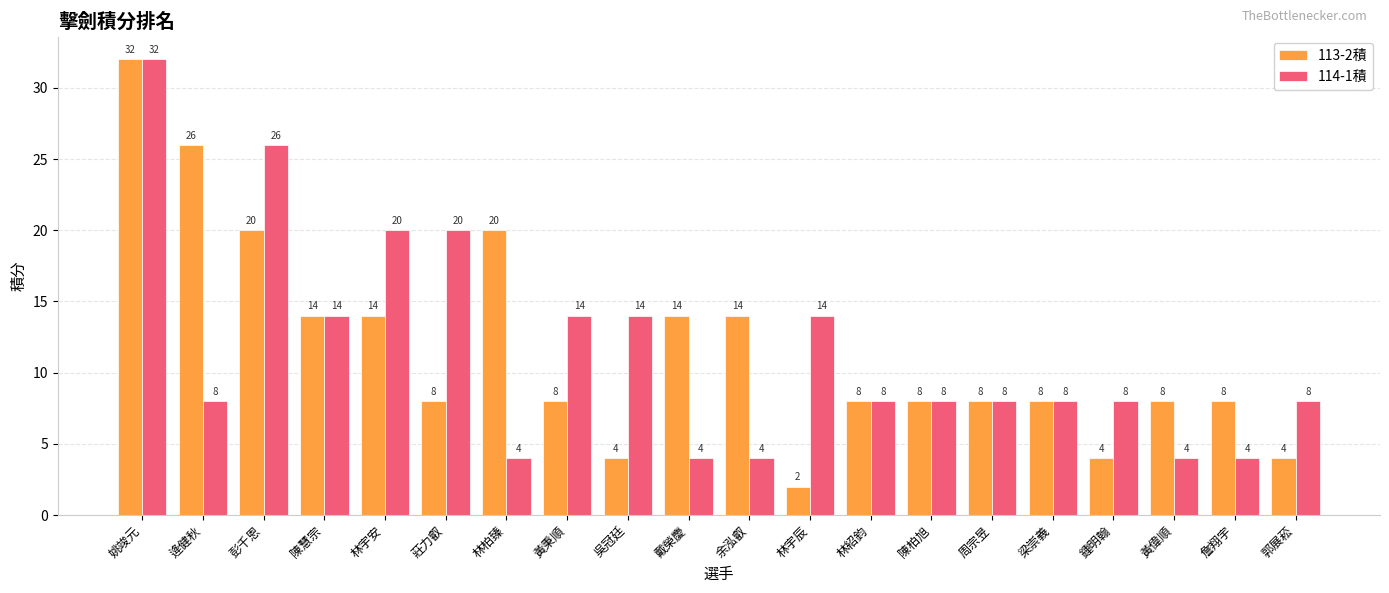

What is the spread (max minus min) of values at 林宇安?

6